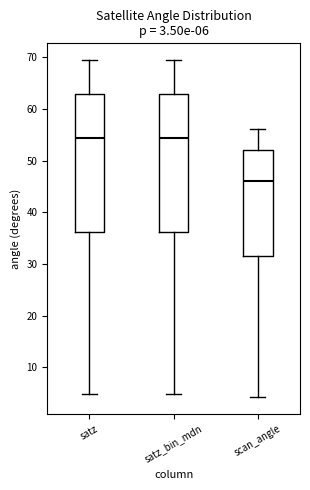

Which box's median line is the lowest?

scan_angle